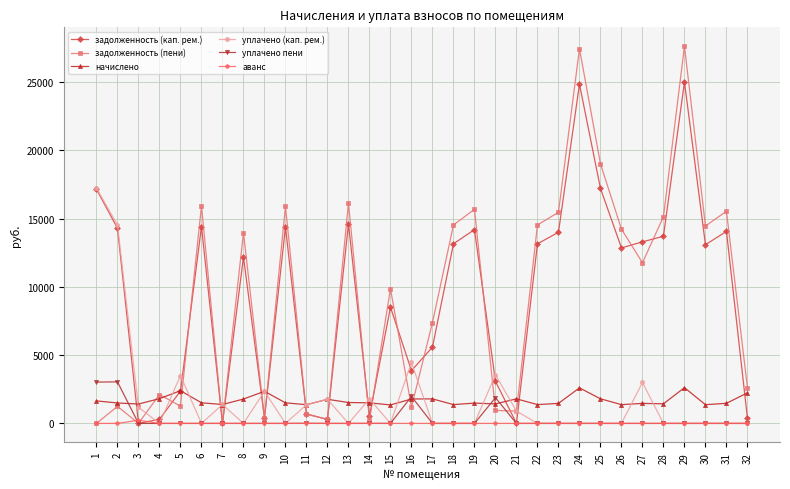

The value of уплачено (кап. рем.) at 31 is 0.0. True or false?

True